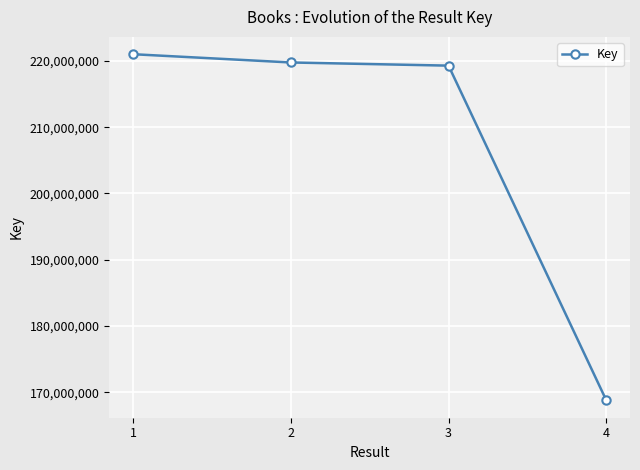

Is it true that the value at 1 is 98021504?

False